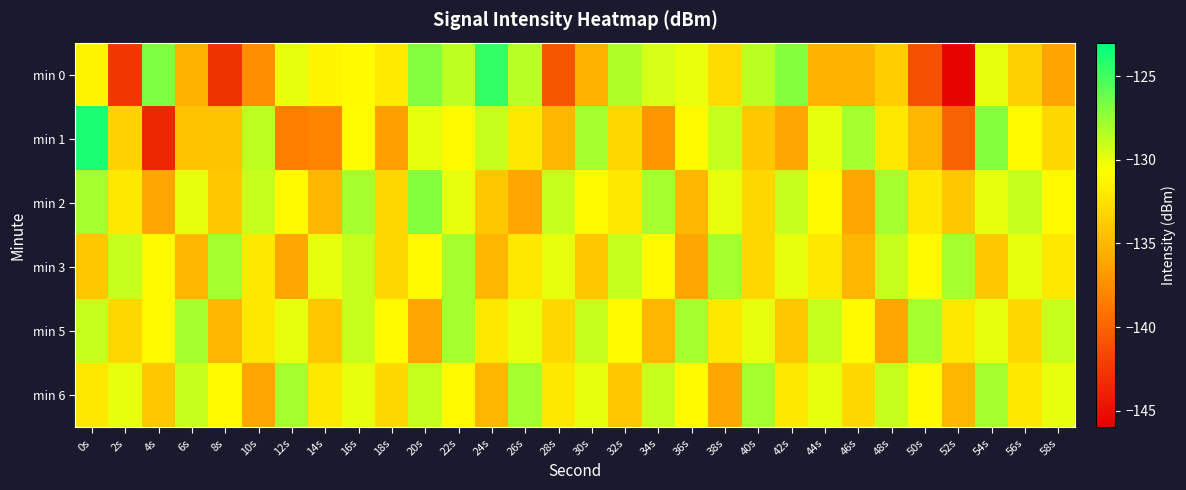

Reading left to right, transcribe all the data shown in this chart.

min 0: 0s=-131.2	2s=-142.7	4s=-126.8	6s=-135.4	8s=-142.9	10s=-137.5	12s=-130.0	14s=-131.3	16s=-130.9	18s=-132.0	20s=-126.9	22s=-128.7	24s=-124.6	26s=-128.6	28s=-140.8	30s=-135.4	32s=-128.2	34s=-129.5	36s=-130.1	38s=-132.7	40s=-128.7	42s=-127.0	44s=-135.2	46s=-135.3	48s=-133.6	50s=-141.2	52s=-145.8	54s=-129.9	56s=-133.4	58s=-136.0
min 1: 0s=-123.9	2s=-133.3	4s=-143.5	6s=-134.3	8s=-134.2	10s=-128.7	12s=-138.4	14s=-138.1	16s=-130.9	18s=-136.3	20s=-130.0	22s=-131.0	24s=-129.0	26s=-132.0	28s=-135.0	30s=-128.0	32s=-133.0	34s=-137.0	36s=-131.0	38s=-129.0	40s=-134.0	42s=-136.0	44s=-130.0	46s=-128.0	48s=-132.0	50s=-135.0	52s=-140.0	54s=-127.0	56s=-131.0	58s=-133.0
min 2: 0s=-128.0	2s=-132.0	4s=-136.0	6s=-130.0	8s=-134.0	10s=-129.0	12s=-131.0	14s=-135.0	16s=-128.0	18s=-133.0	20s=-127.0	22s=-130.0	24s=-134.0	26s=-136.0	28s=-129.0	30s=-131.0	32s=-132.0	34s=-128.0	36s=-135.0	38s=-130.0	40s=-133.0	42s=-129.0	44s=-131.0	46s=-136.0	48s=-128.0	50s=-132.0	52s=-134.0	54s=-130.0	56s=-129.0	58s=-131.0
min 3: 0s=-134.0	2s=-129.0	4s=-131.0	6s=-135.0	8s=-128.0	10s=-132.0	12s=-136.0	14s=-130.0	16s=-129.0	18s=-133.0	20s=-131.0	22s=-128.0	24s=-135.0	26s=-132.0	28s=-130.0	30s=-134.0	32s=-129.0	34s=-131.0	36s=-136.0	38s=-128.0	40s=-133.0	42s=-130.0	44s=-132.0	46s=-135.0	48s=-129.0	50s=-131.0	52s=-128.0	54s=-134.0	56s=-130.0	58s=-132.0
min 5: 0s=-129.0	2s=-133.0	4s=-131.0	6s=-128.0	8s=-135.0	10s=-132.0	12s=-130.0	14s=-134.0	16s=-129.0	18s=-131.0	20s=-136.0	22s=-128.0	24s=-132.0	26s=-130.0	28s=-133.0	30s=-129.0	32s=-131.0	34s=-135.0	36s=-128.0	38s=-132.0	40s=-130.0	42s=-134.0	44s=-129.0	46s=-131.0	48s=-136.0	50s=-128.0	52s=-132.0	54s=-130.0	56s=-133.0	58s=-129.0
min 6: 0s=-132.0	2s=-130.0	4s=-134.0	6s=-129.0	8s=-131.0	10s=-136.0	12s=-128.0	14s=-132.0	16s=-130.0	18s=-133.0	20s=-129.0	22s=-131.0	24s=-135.0	26s=-128.0	28s=-132.0	30s=-130.0	32s=-134.0	34s=-129.0	36s=-131.0	38s=-136.0	40s=-128.0	42s=-132.0	44s=-130.0	46s=-133.0	48s=-129.0	50s=-131.0	52s=-135.0	54s=-128.0	56s=-132.0	58s=-130.0